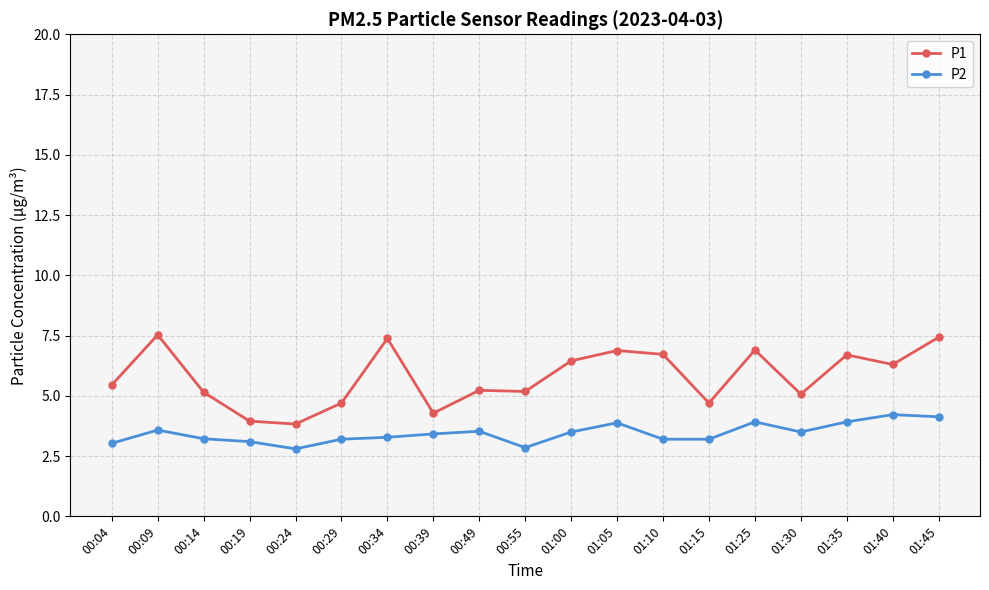

At 00:14, list the series in order from smallest to largest.

P2, P1